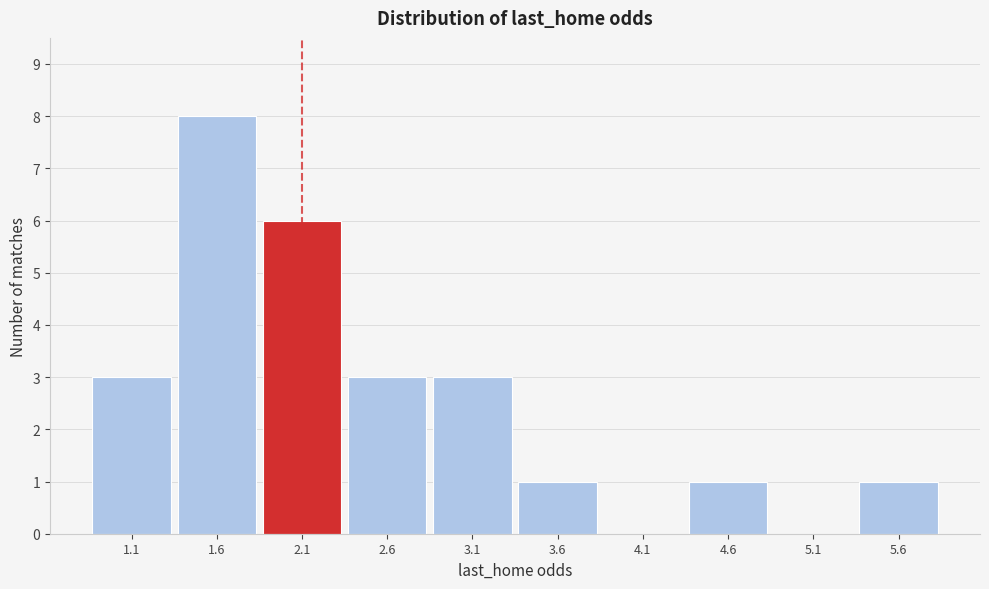

Reading left to right, transcribe all the data shown in this chart.

1.1=3	1.6=8	2.1=6	2.6=3	3.1=3	3.6=1	4.1=0	4.6=1	5.1=0	5.6=1